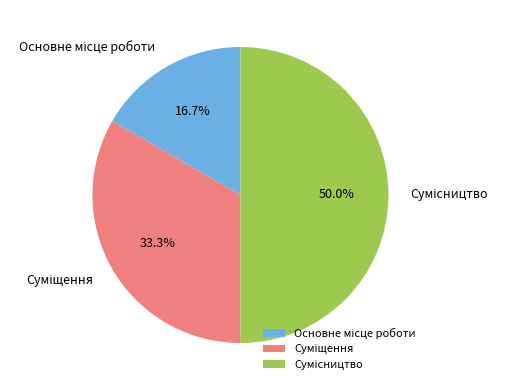

How many segments does this pie chart have?

3